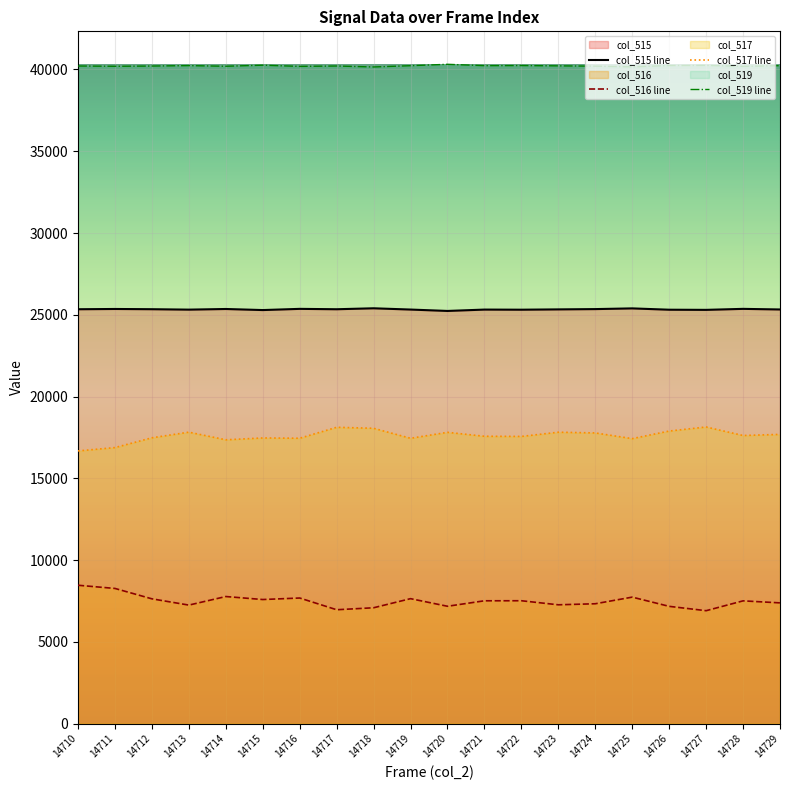

True or false: col_517 and col_515 cross at least once.

False